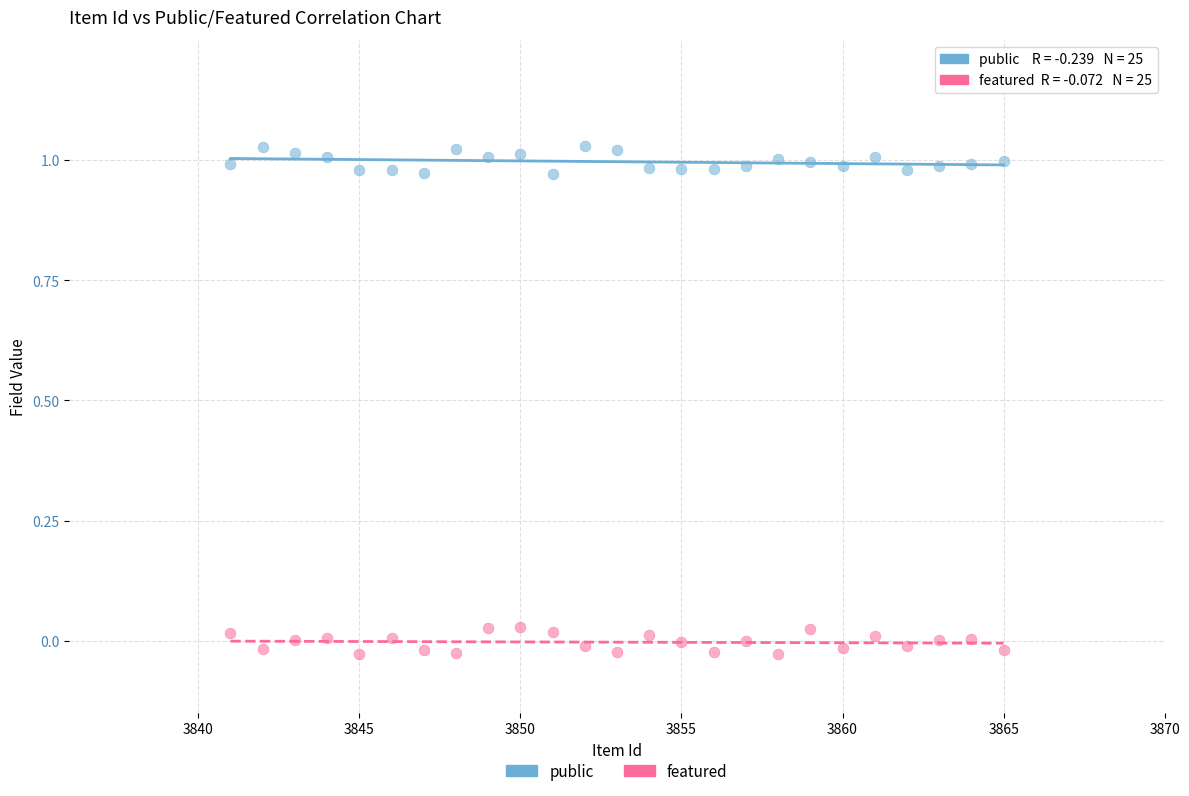

Which series reaches the minimum Y coordinate?

featured